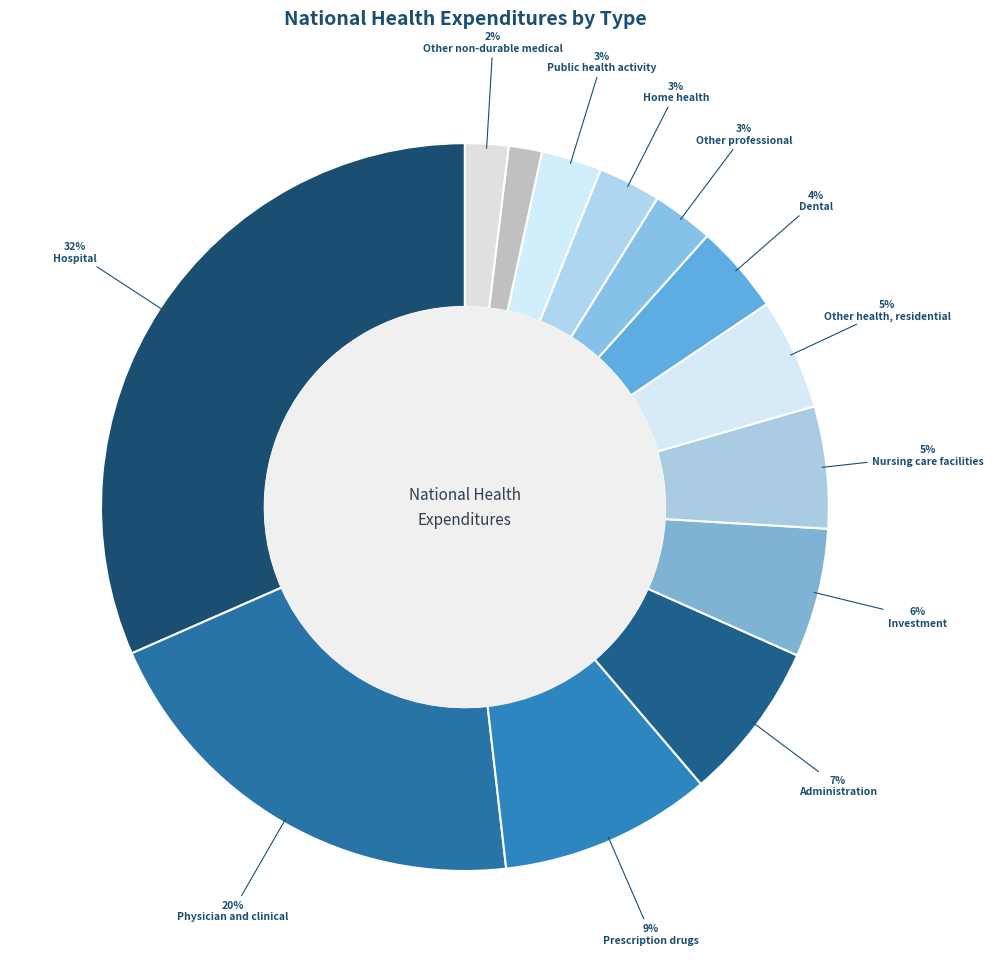

How many slices are in this pie chart?

13